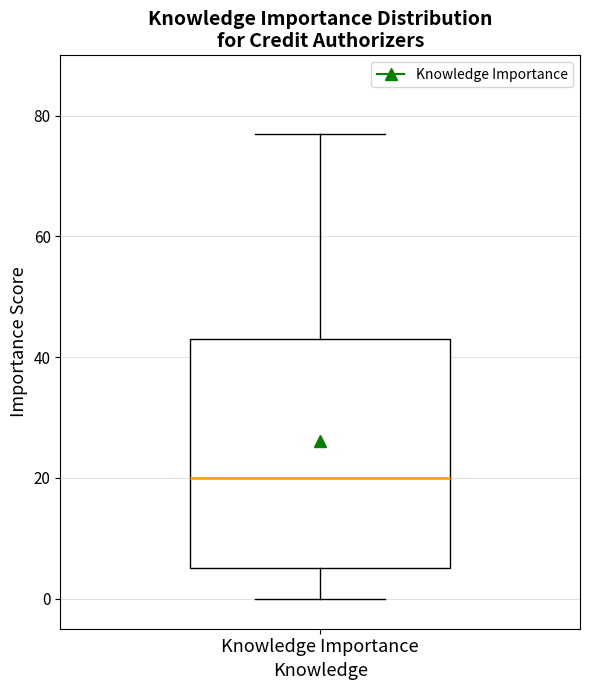

Transcribe this box plot: give where the median line is, the range the box spans, and where the two whiskers end, as read against the y-axis. The values are not printed on the chart, so give them approximately, as read against the axis.

median 20, box 6 to 44, whiskers 0 to 78